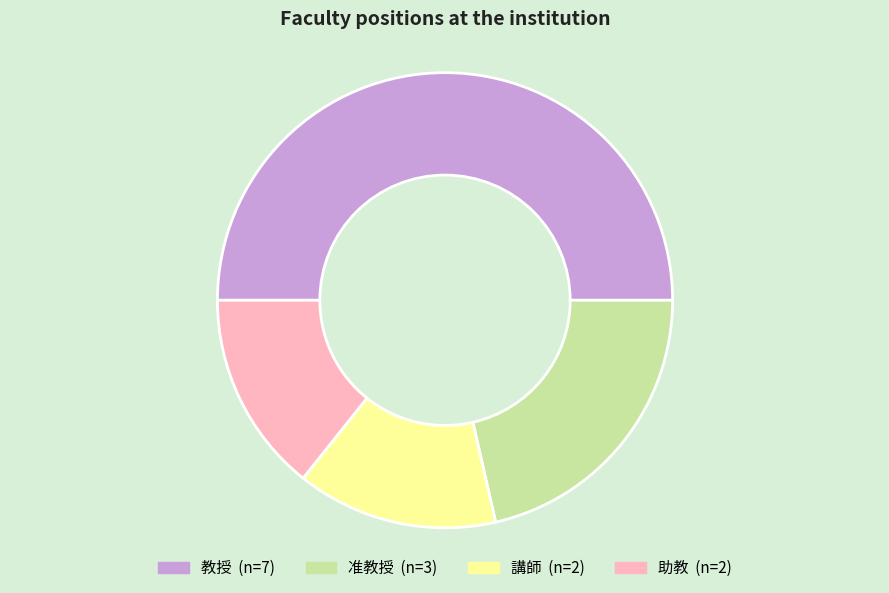

True or false: 教授 accounts for 50% of the total.

True